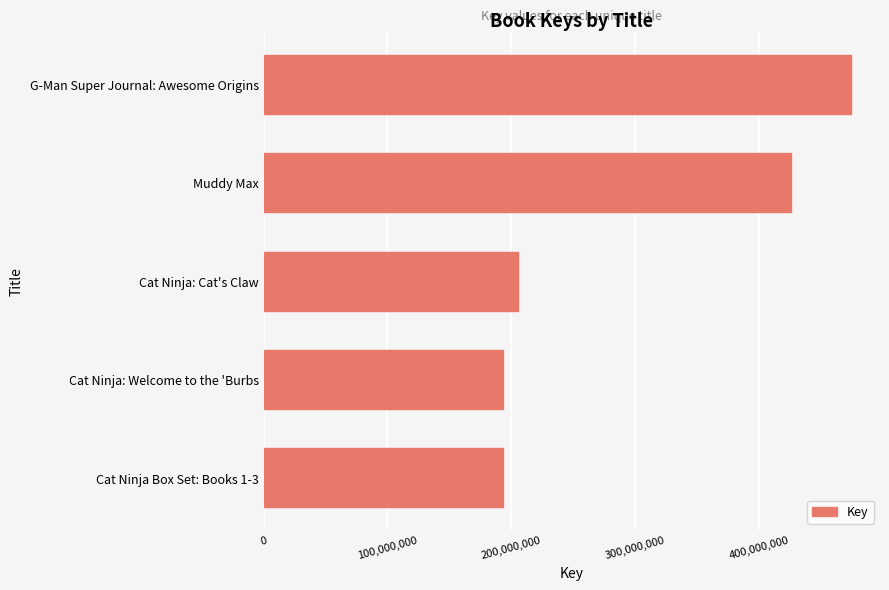

The value at Muddy Max is 425405714. True or false?

True